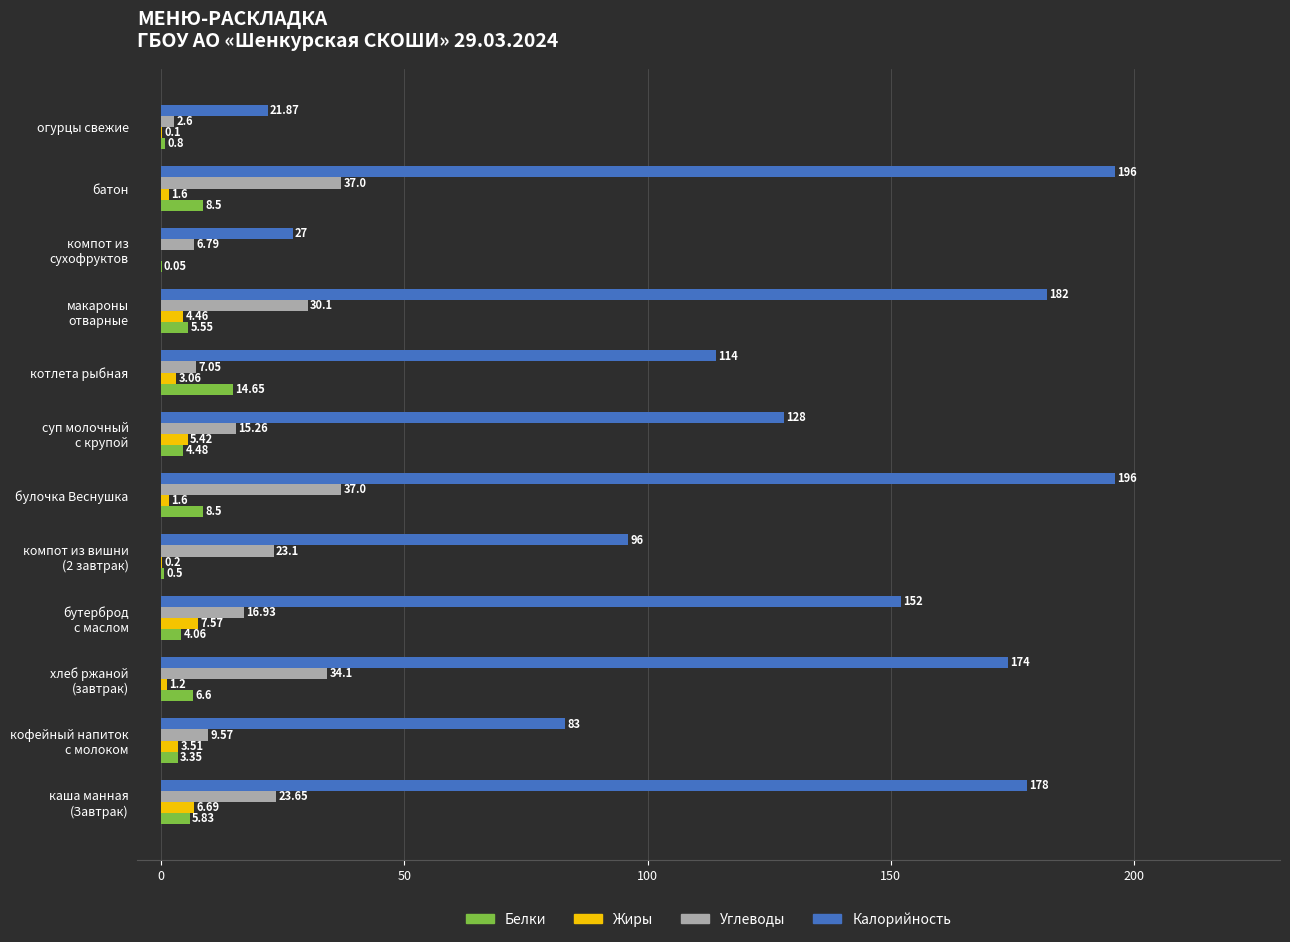

Which series changed the most between булочка Веснушка and котлета рыбная?

Калорийность